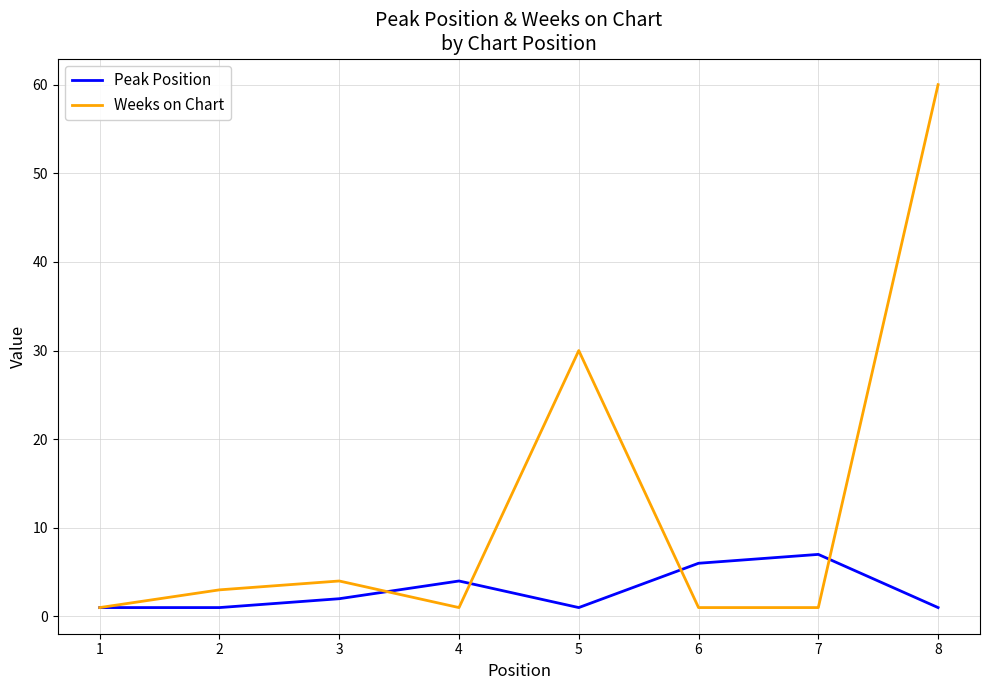

The Weeks on Chart series shows 4 at 3. True or false?

True